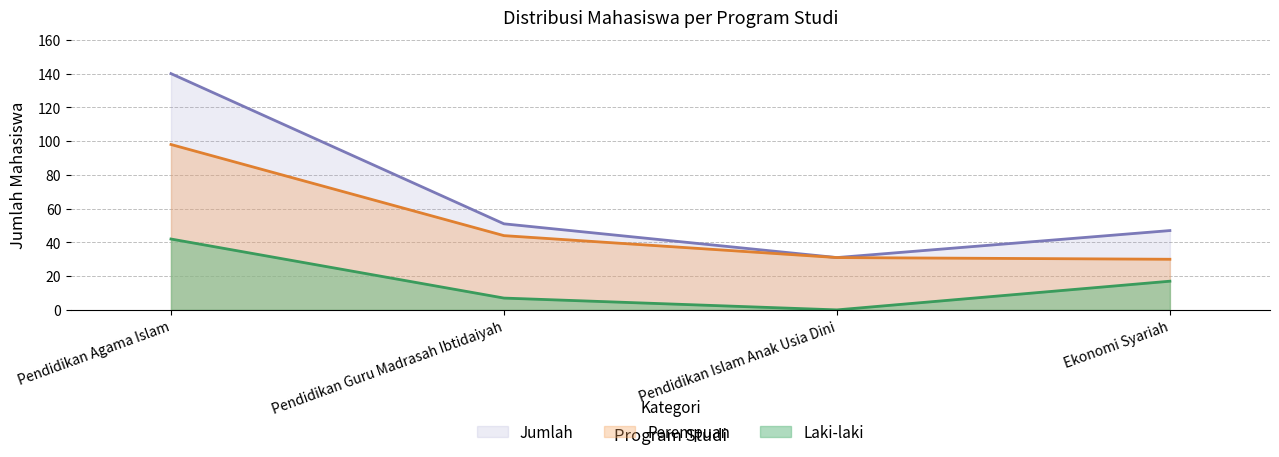

List the series in order of their overall mean, highest first.

Jumlah, Perempuan, Laki-laki